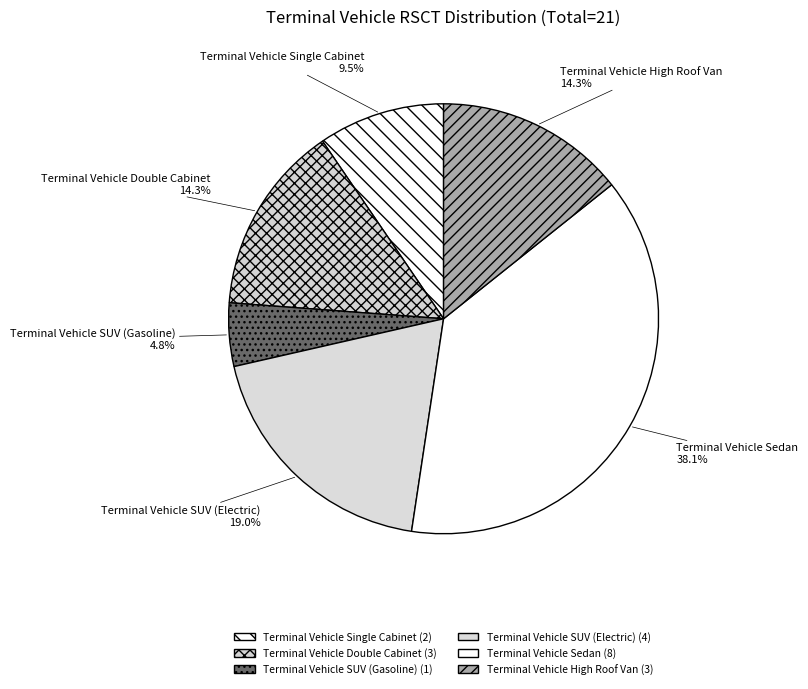

Between Terminal Vehicle Sedan and Terminal Vehicle Single Cabinet, which is larger?

Terminal Vehicle Sedan